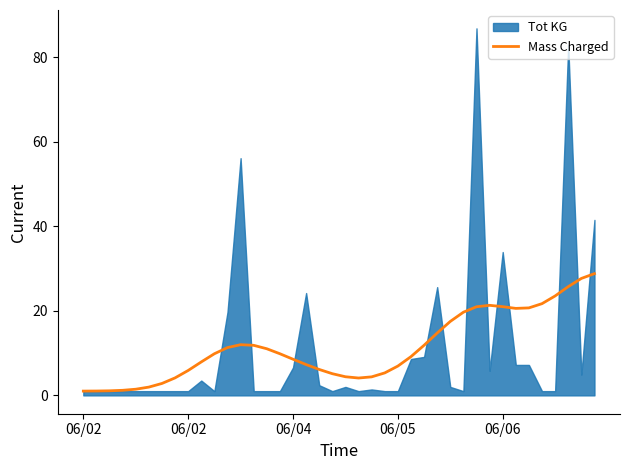

Which label corresponds to the smallest value in the chart?

06/02